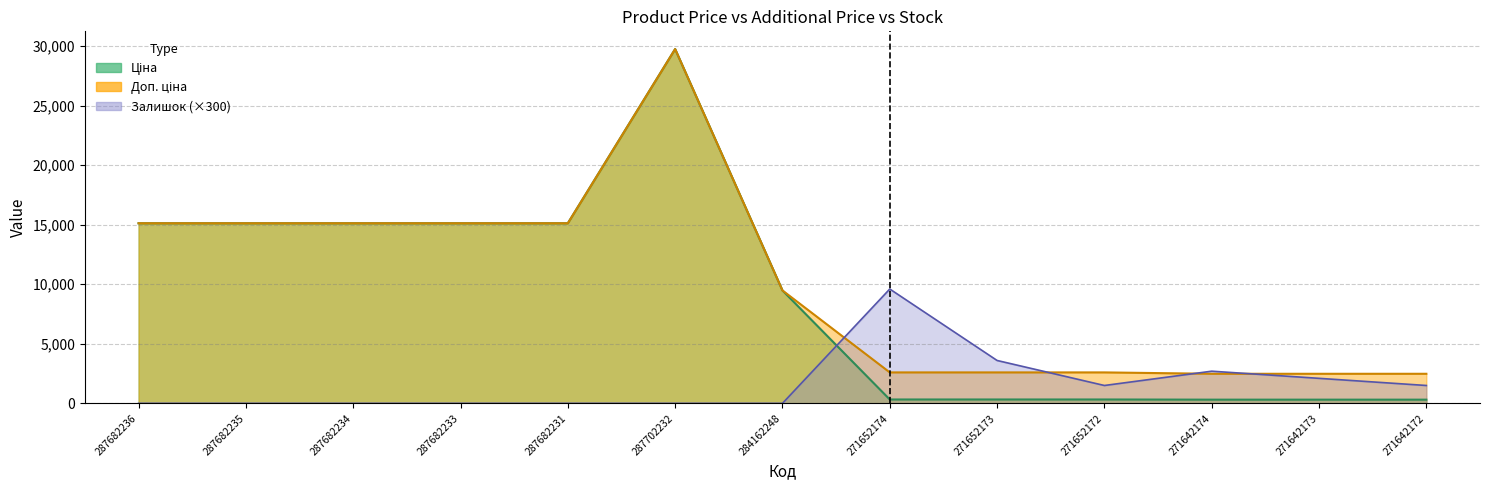

Reading right to left, extract all data points from this chart.

Ціна: 310.3	310.3	310.3	324.8	324.8	324.8	9480.1	29747.2	15120.0	15120.0	15120.0	15120.0	15120.0
Доп. ціна: 2482.4	2482.4	2482.4	2598.3	2598.3	2598.3	9480.1	29747.2	15120.0	15120.0	15120.0	15120.0	15120.0
Залишок: 1500.0	2100.0	2700.0	1500.0	3600.0	9600.0	0.0	0.0	0.0	0.0	0.0	0.0	0.0